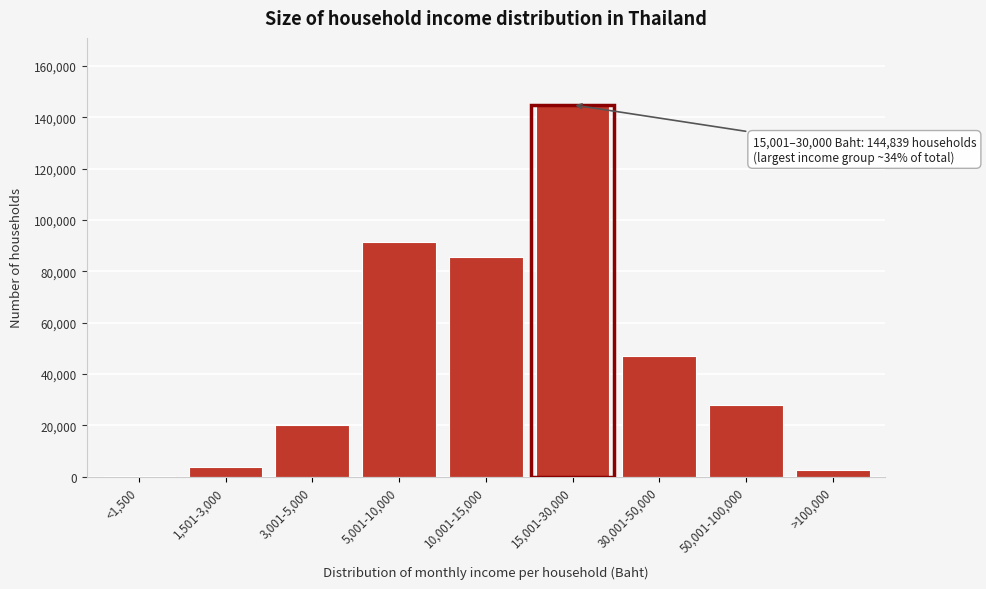

Reading left to right, list all the values displayed in this chart.

<1,500=85	1,501-3,000=3801	3,001-5,000=19949	5,001-10,000=91338	10,001-15,000=85548	15,001-30,000=144839	30,001-50,000=47105	50,001-100,000=28069	>100,000=2725